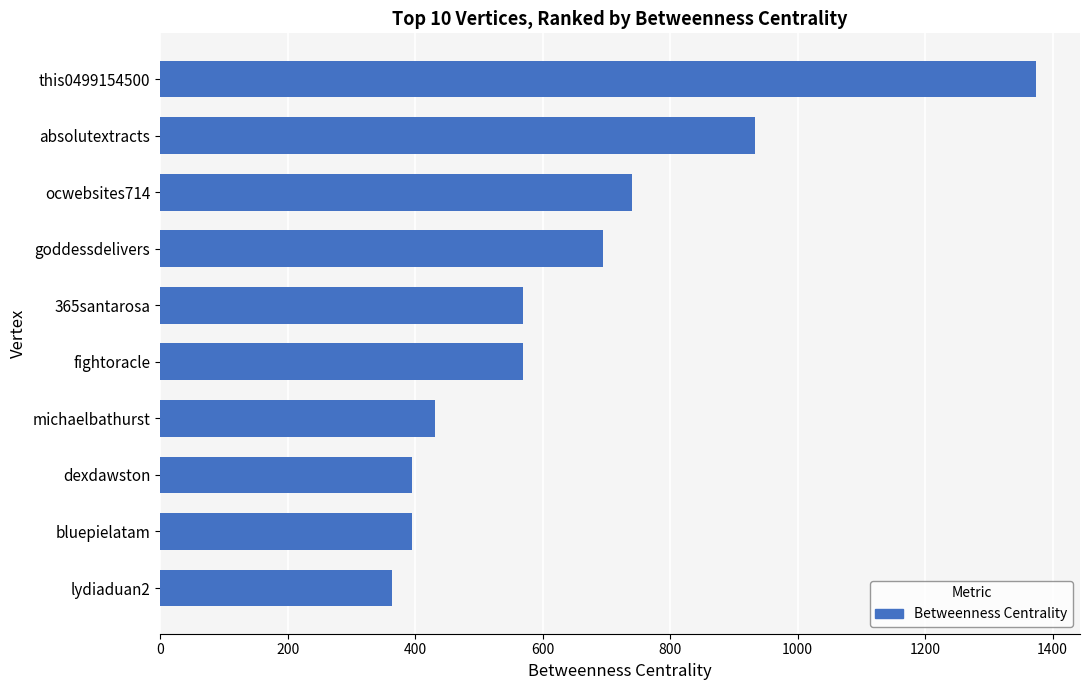

What is the greatest value displayed?

1374.3